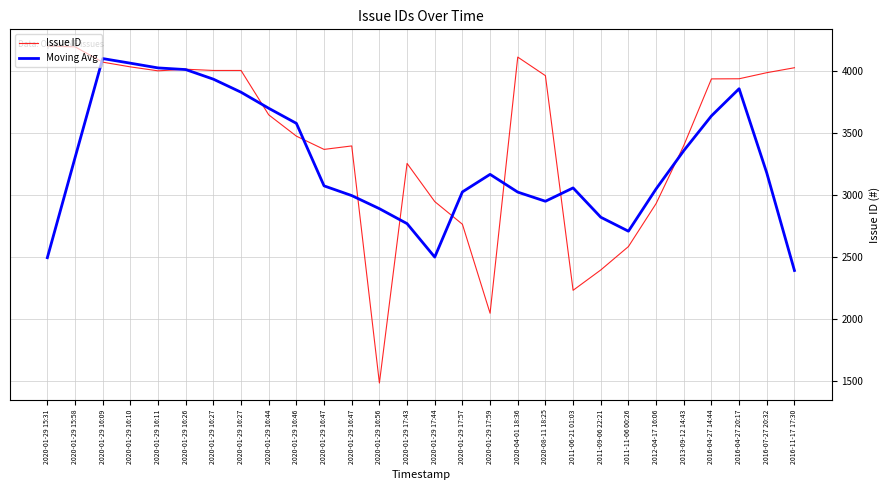

What are all the series names shown in the legend?

Issue ID, Moving Avg